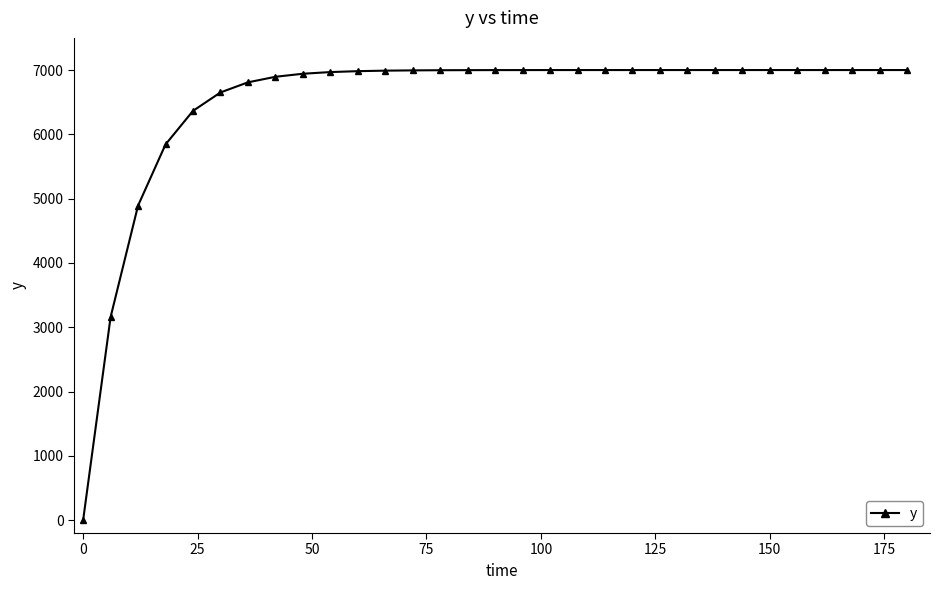

What is the greatest value displayed?

7000.0